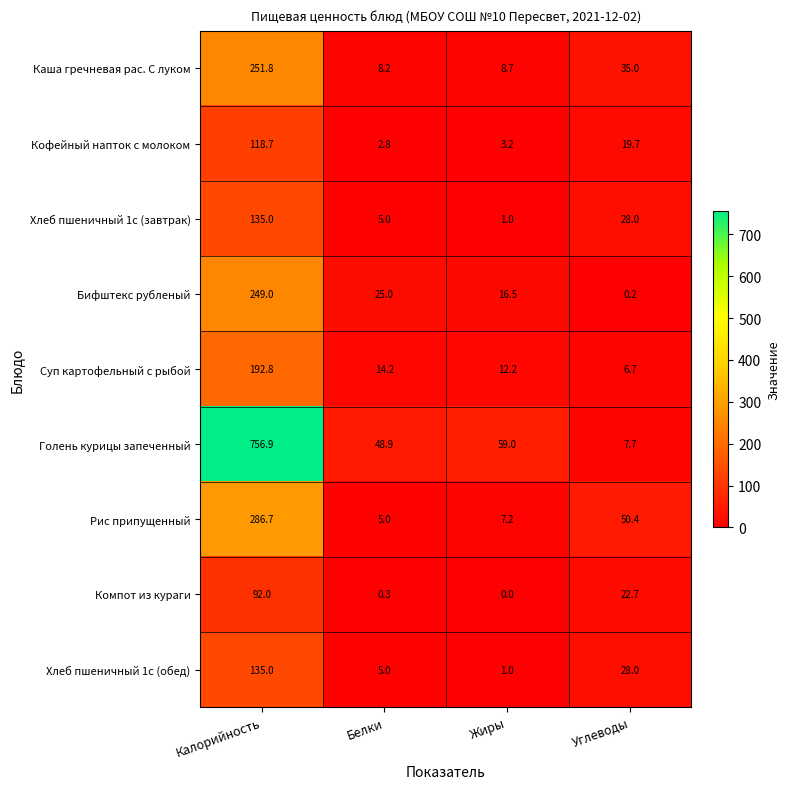

Is it true that Каша гречневая рас. С луком equals 12.1 at Жиры?

False